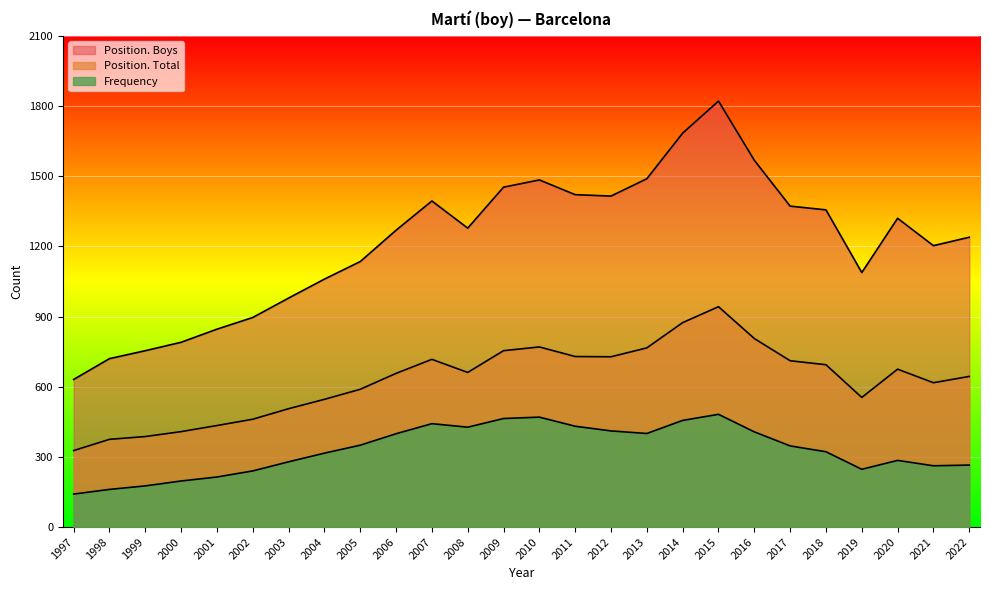

Reading left to right, list all the values displayed in this chart.

Position. Total: 327	375	387	408	434	461	506	546	589	657	717	661	754	770	729	728	766	874	942	806	711	694	554	675	617	644
Position. Boys: 631	720	754	790	846	896	979	1060	1135	1269	1394	1278	1453	1484	1421	1415	1489	1684	1821	1568	1372	1356	1088	1320	1203	1239
Frequency: 141	161	176	197	214	240	279	316	350	399	442	427	464	470	431	411	400	456	482	407	347	322	247	285	262	265